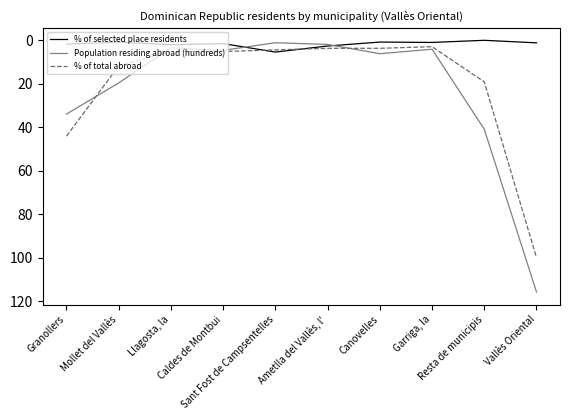

What is the total value across all series at Granollers?

79.8